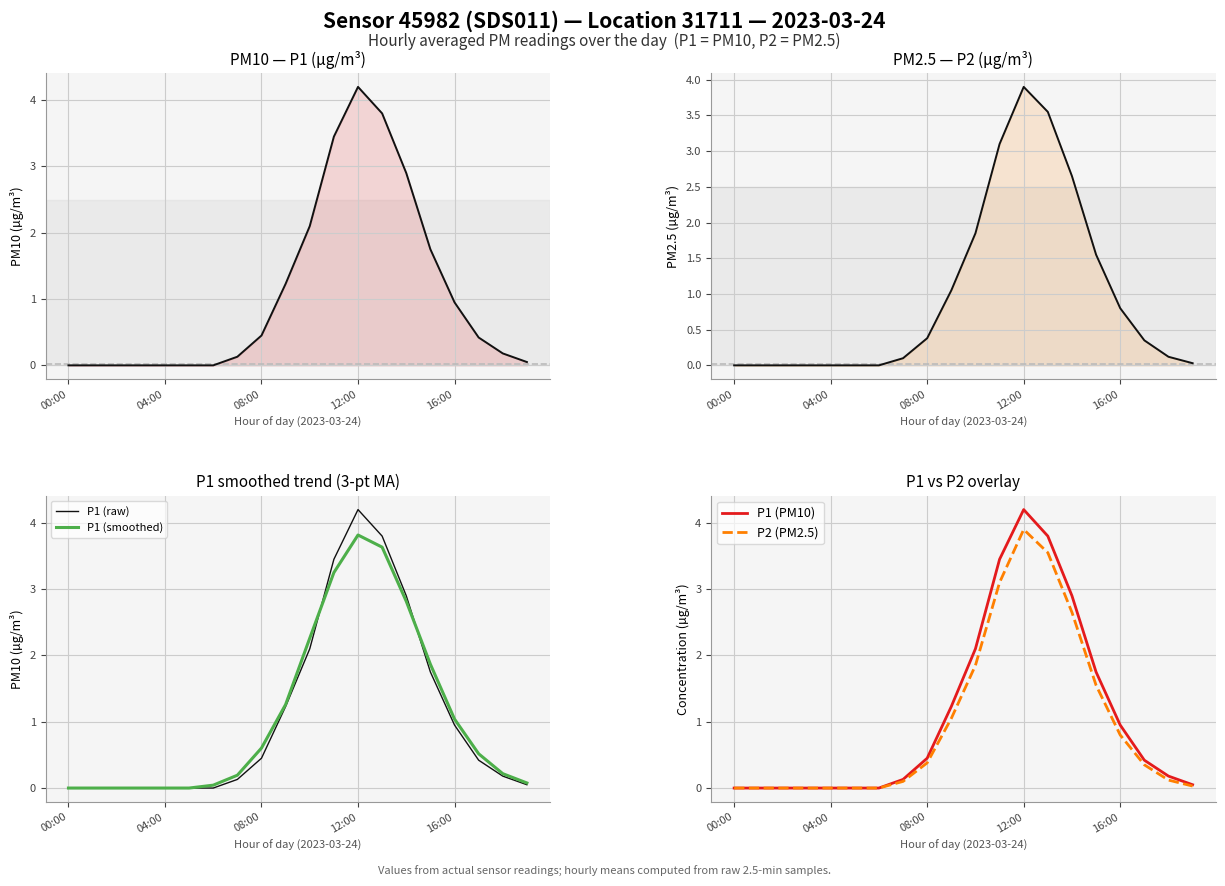

Is it true that P1 (PM10) equals 2.7 at 04:00?

False